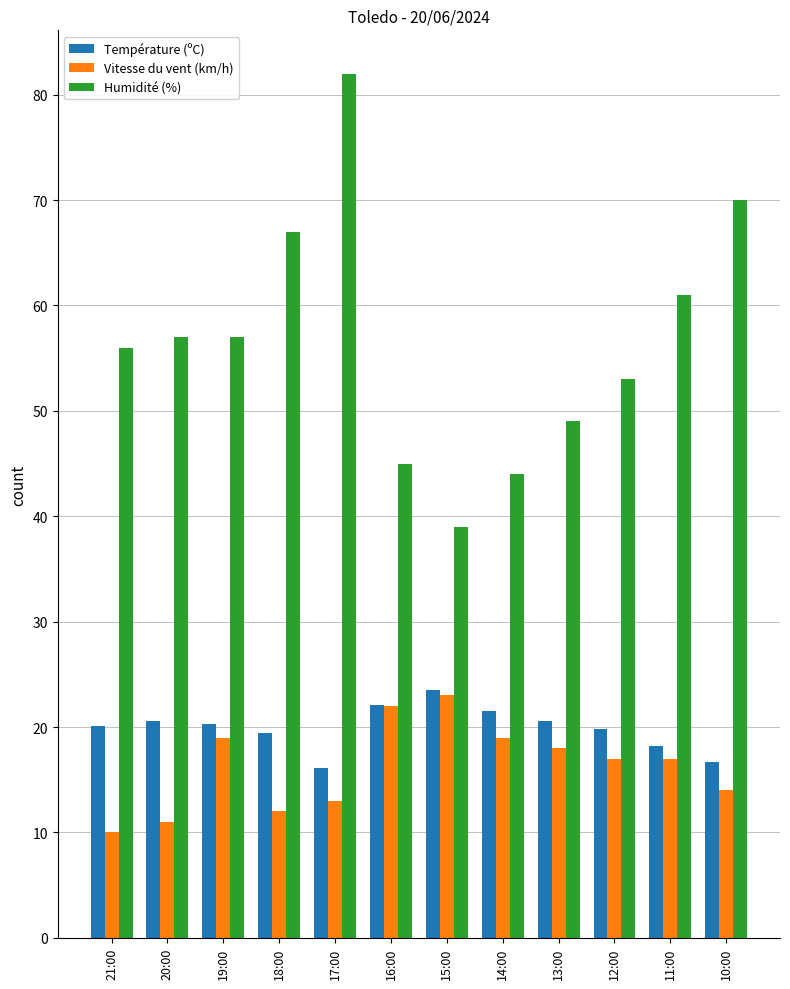

How many data points does each series have?

12